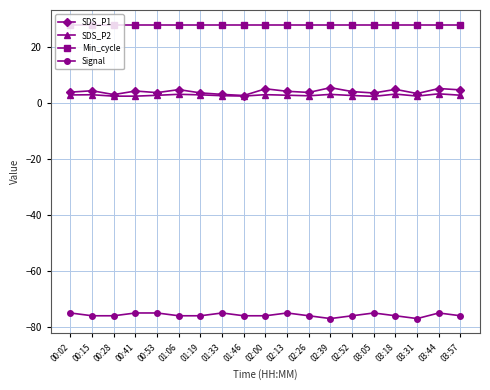

True or false: Signal has a value of -75.0 at 02:13.

True